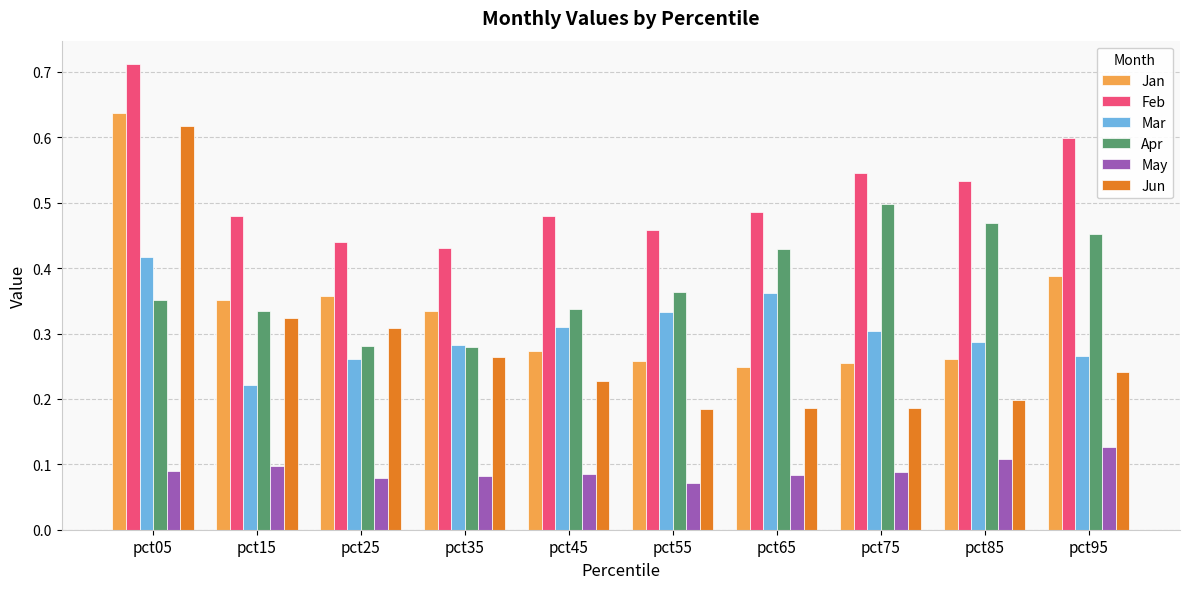

The value of Mar at pct55 is 0.3. True or false?

True